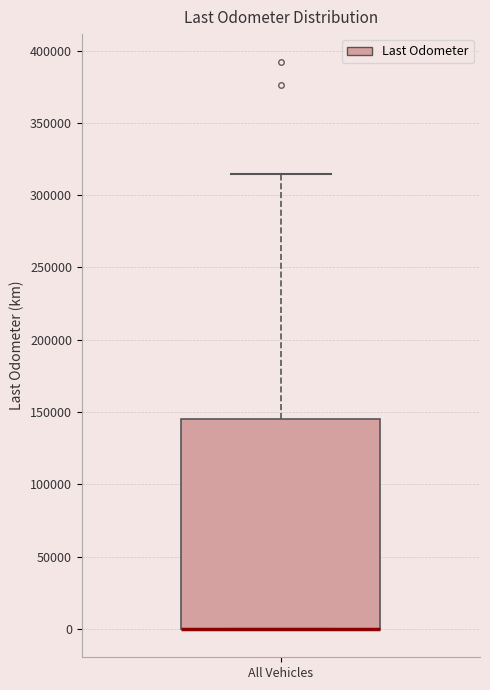

Transcribe this box plot: give where the median line is, the range the box spans, and where the two whiskers end, as read against the y-axis. The values are not printed on the chart, so give them approximately, as read against the axis.

median 0 (drawn on the box's lower edge), box 0 to 145000, whiskers 0 to 315000